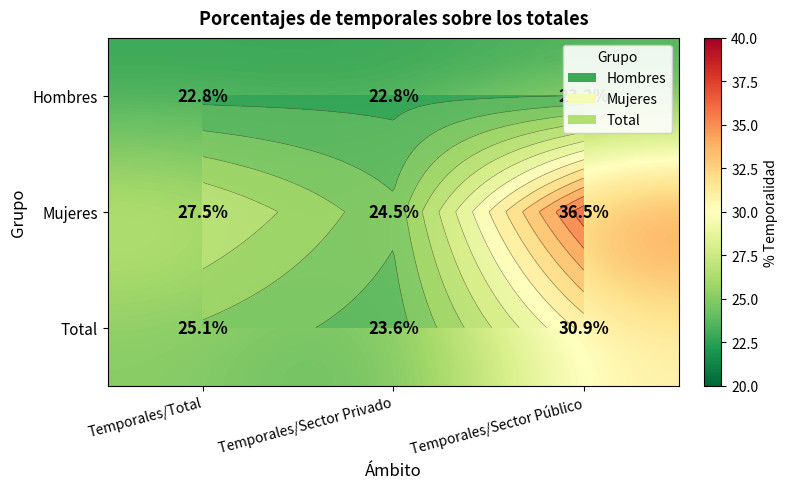

Where is Total nearest to the value 27?

Temporales/Total